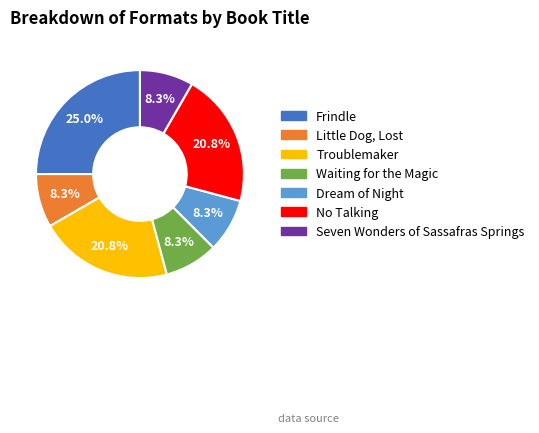

To the nearest percent, what portion does Frindle represent?

25%